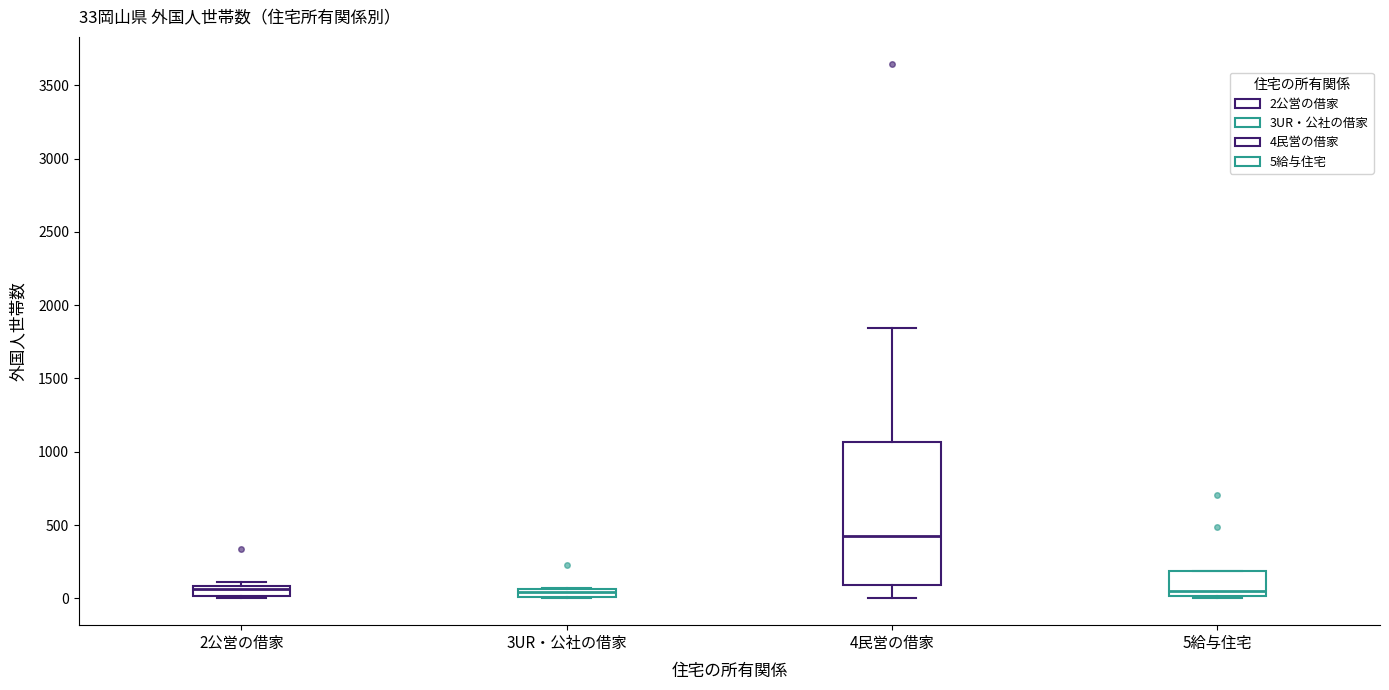

Which box's median line is the highest?

4民営の借家